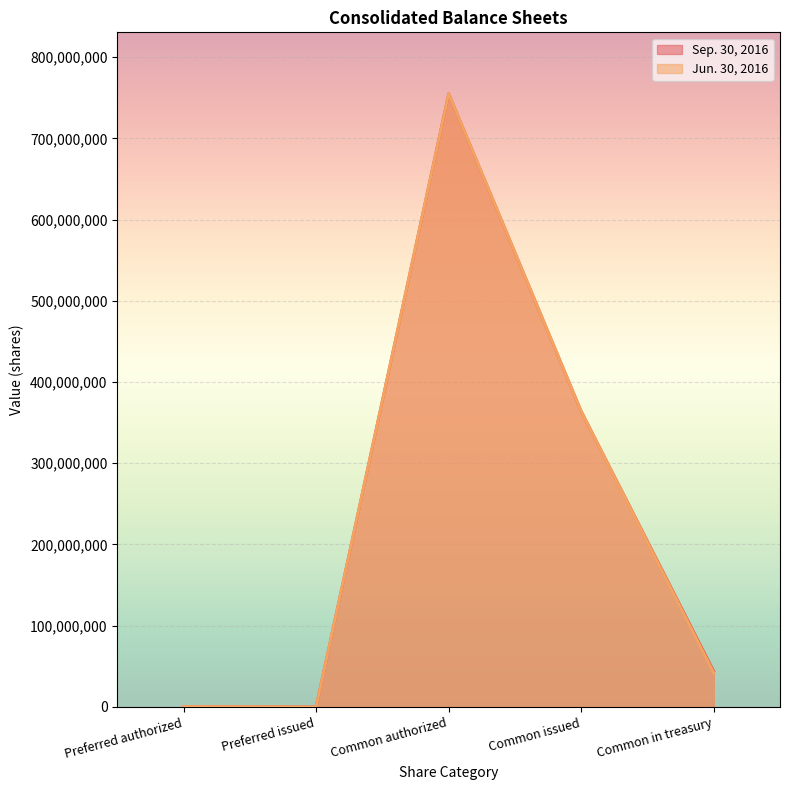

Which has a higher value, Preferred authorized or Common in treasury?

Common in treasury